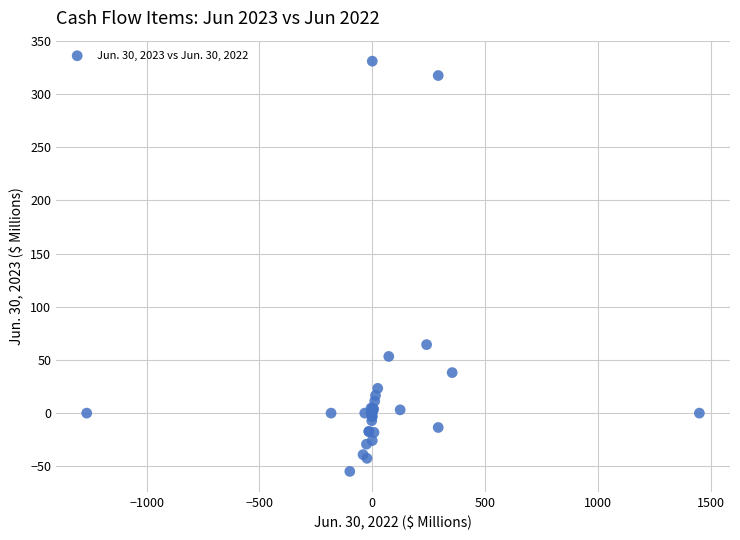

What Y value in the scatter plot is closest to 138?

64.4